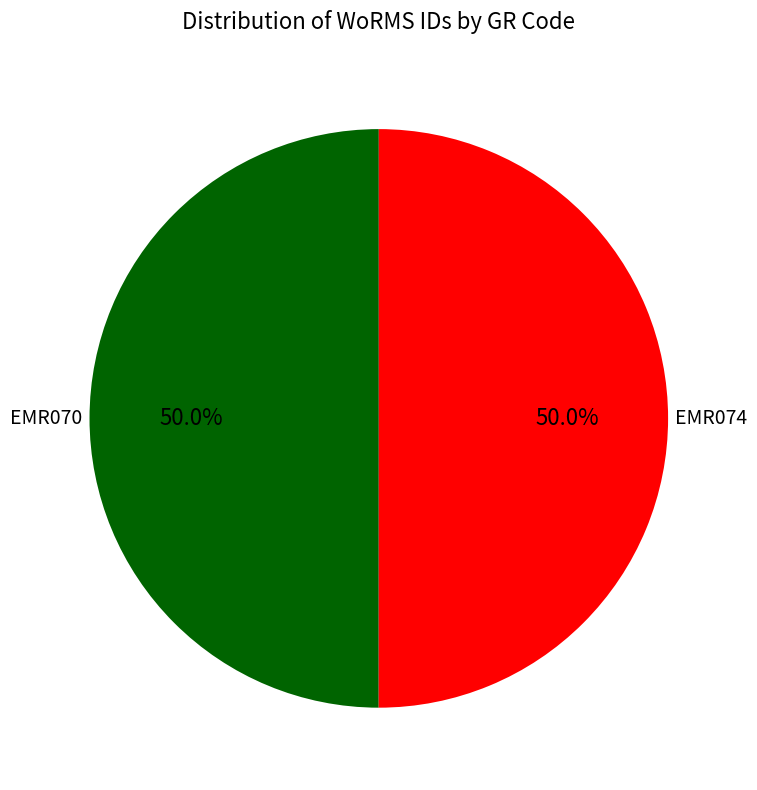

Rank the categories by value from highest to lowest.

EMR074, EMR070